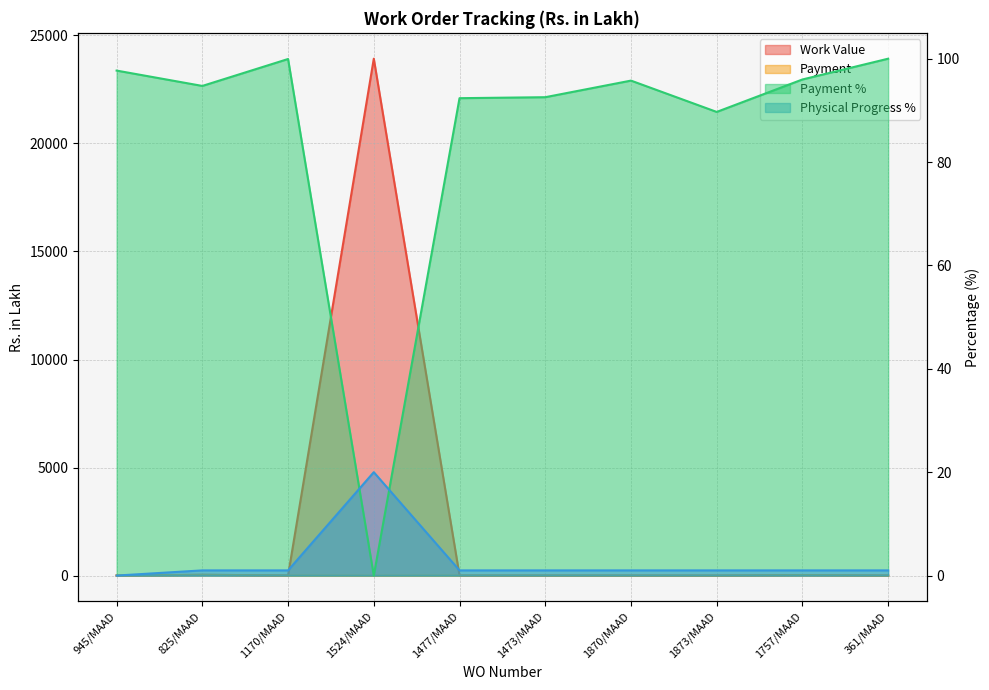

Which series has the largest total across all categories?

Work Value